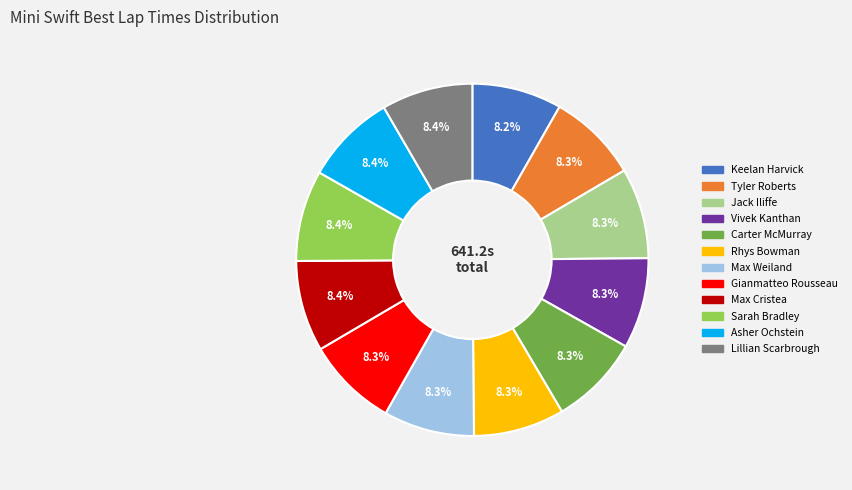

Is Rhys Bowman the majority of the pie?

No